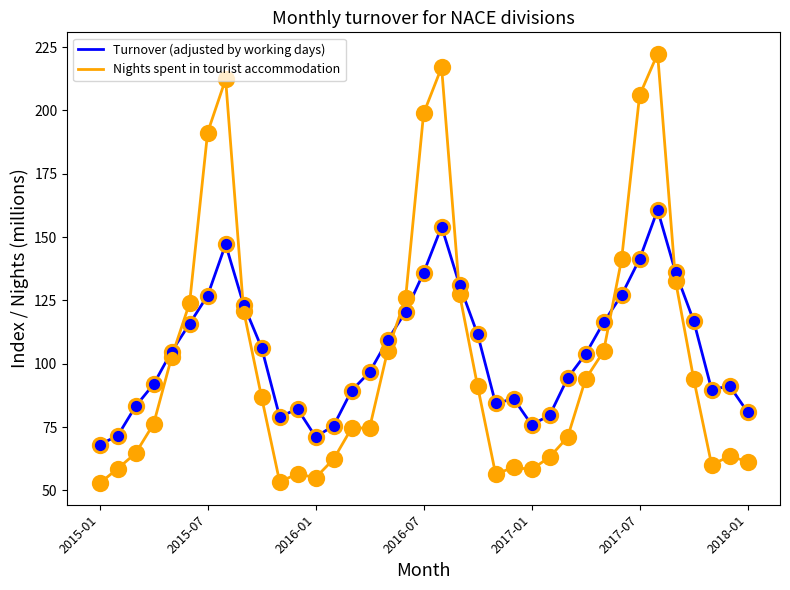

Which series has the largest total across all categories?

Turnover (adjusted by working days)